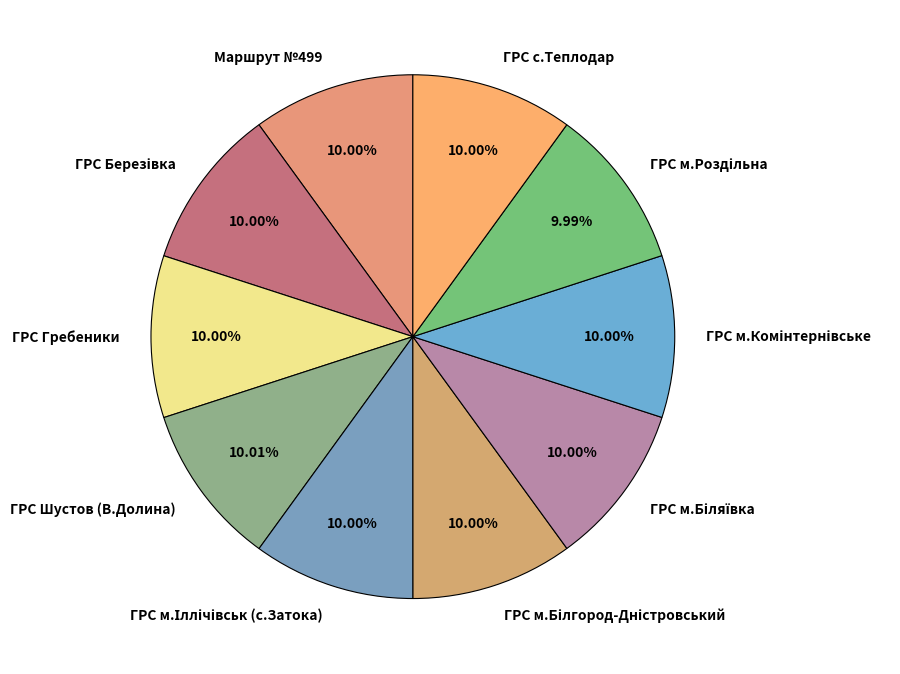

Is the sum of Маршрут №499 and ГРС Гребеники greater than half?

No